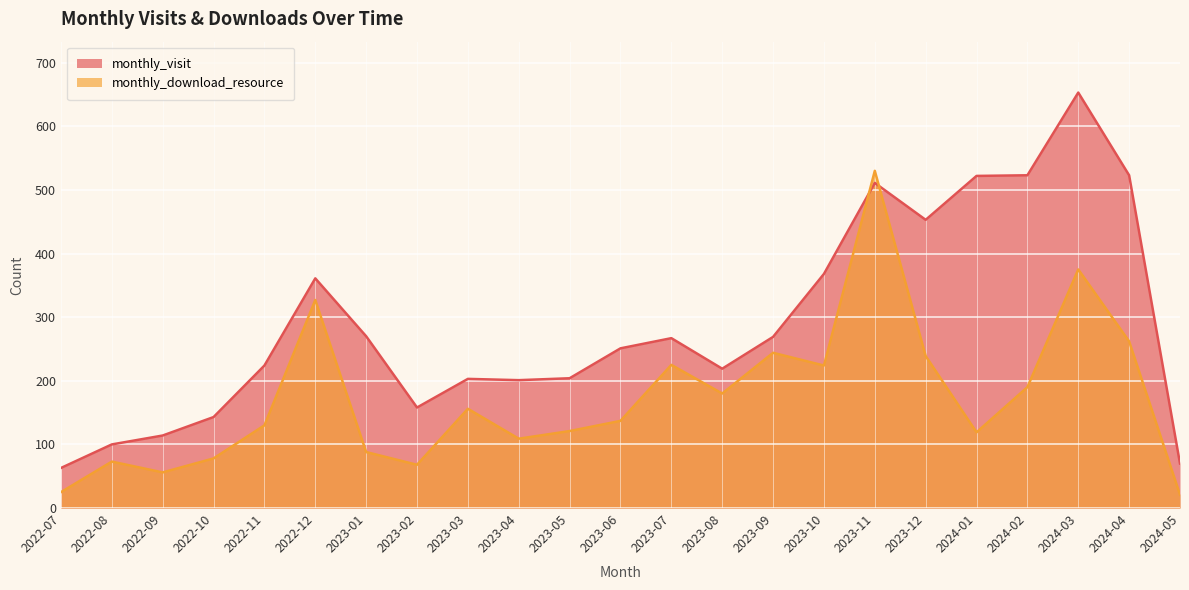

Rank the categories by monthly_download_resource value from lowest to highest.

2024-05, 2022-07, 2022-09, 2023-02, 2022-08, 2022-10, 2023-01, 2023-04, 2024-01, 2023-05, 2022-11, 2023-06, 2023-03, 2023-08, 2024-02, 2023-10, 2023-07, 2023-12, 2023-09, 2024-04, 2022-12, 2024-03, 2023-11